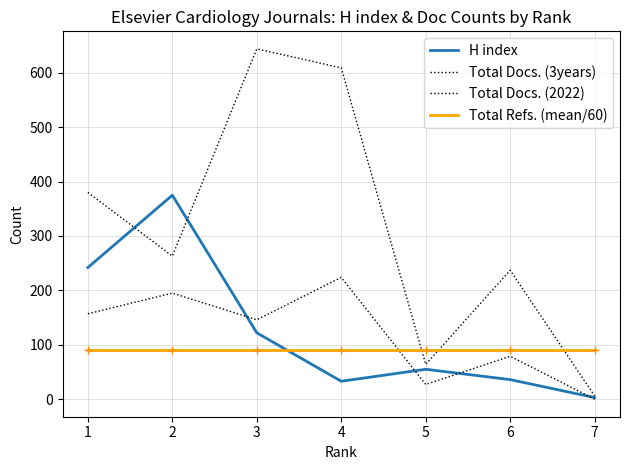

Between 3 and 5, which series saw the biggest shift?

Total Docs. (3years)